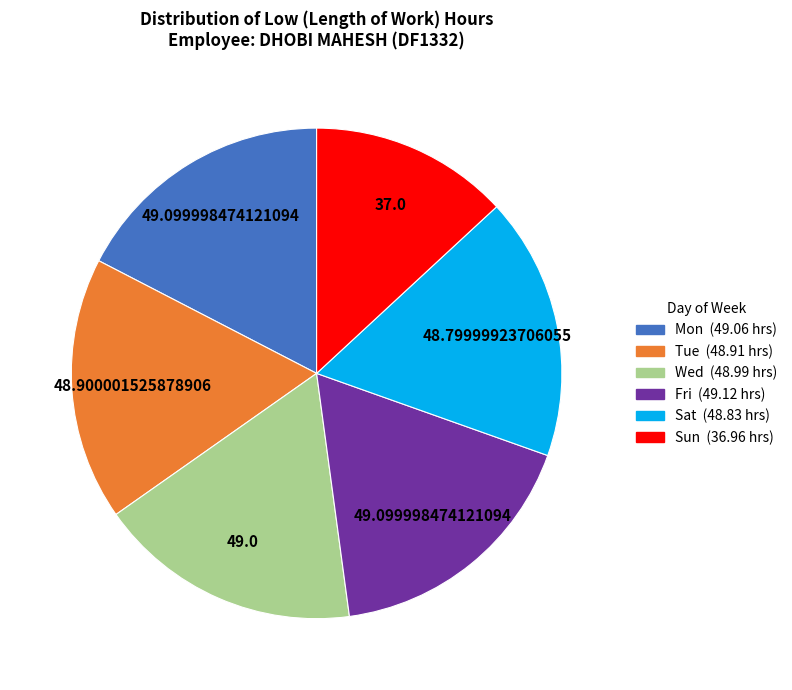

Is there a majority slice in this chart?

No